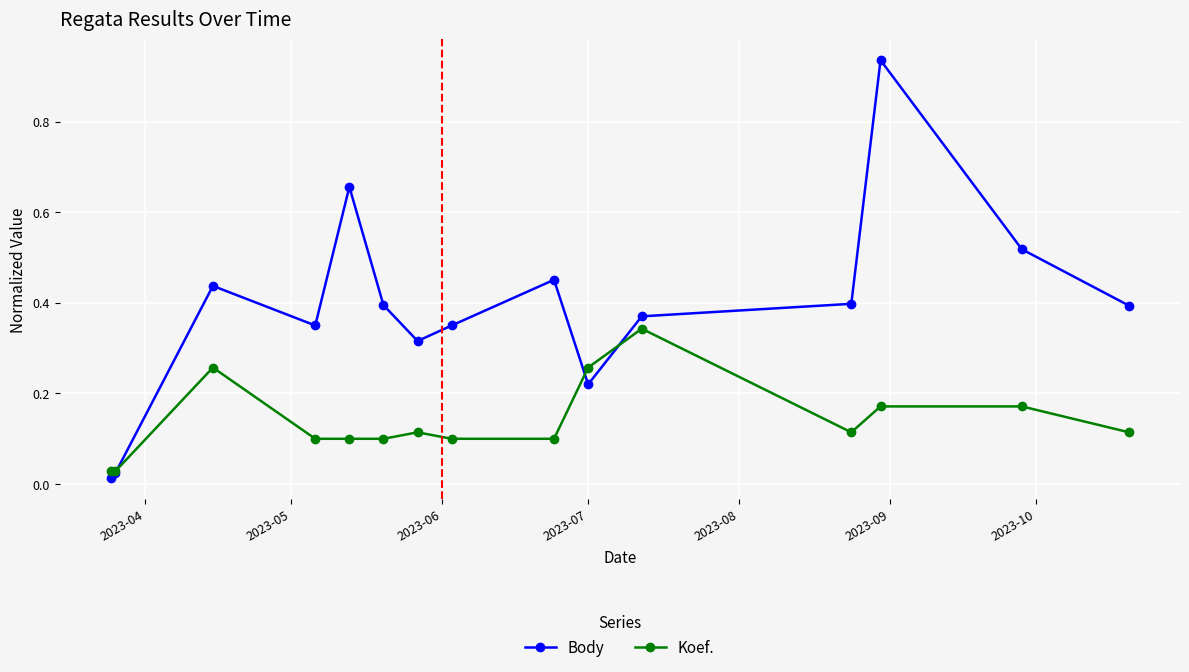

How many interior local peaks does the Body series have?

4